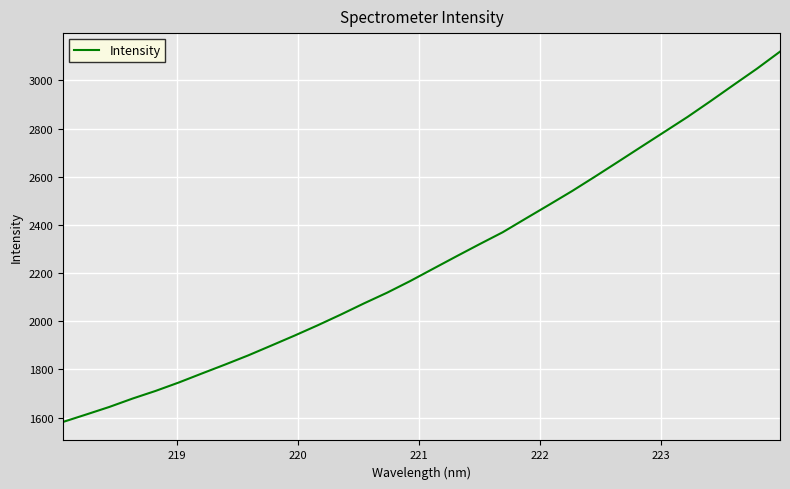

What is the minimum value shown in the chart?

1581.8